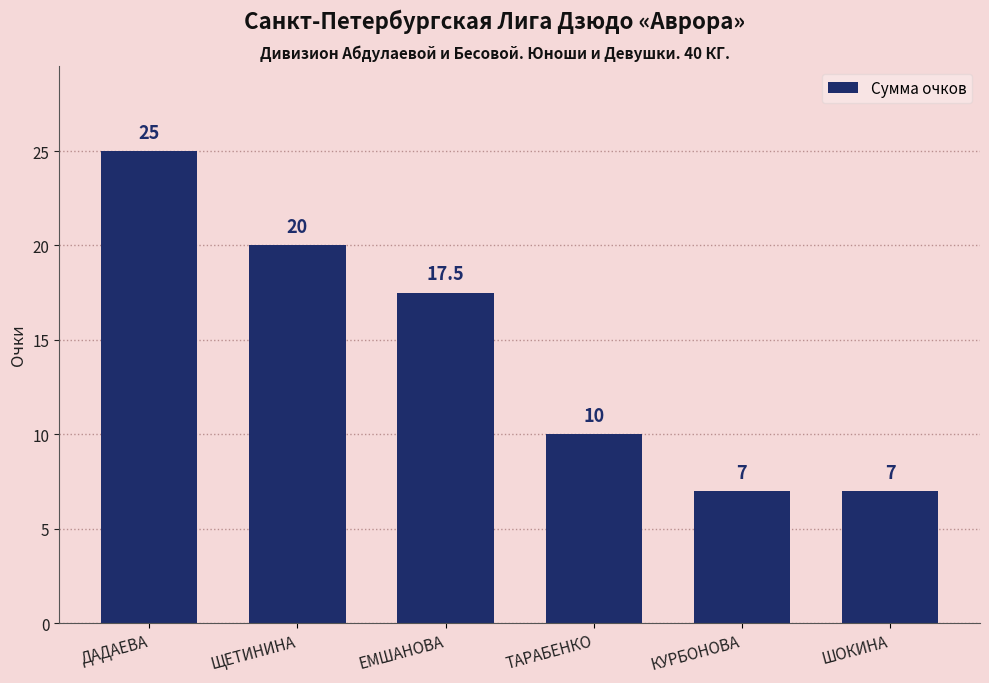

Reading left to right, what are all the values shown in this chart?

25.0	20.0	17.5	10.0	7.0	7.0